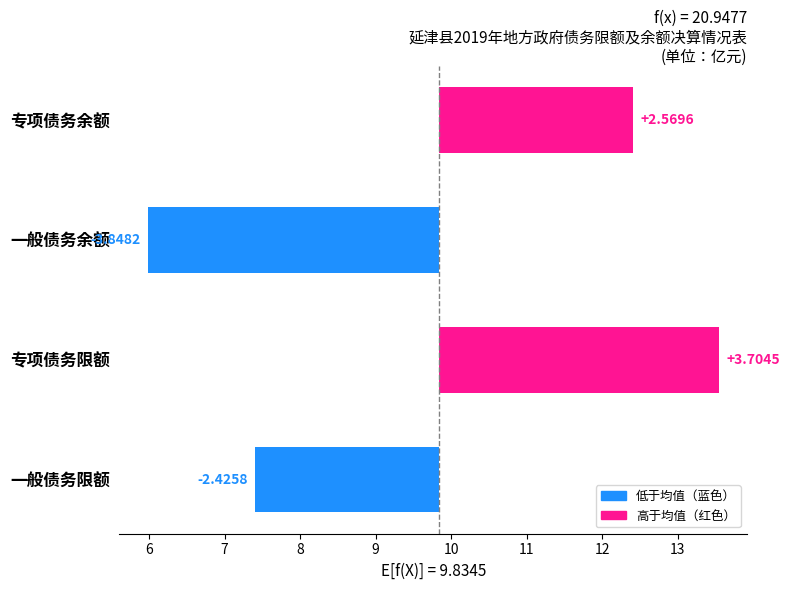

Count the number of categories in the chart.

4